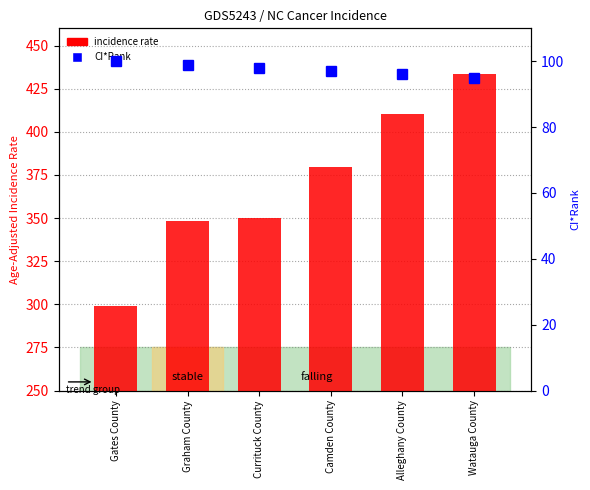

What is the difference between the CI*Rank values at Camden County and Graham County?

2.0